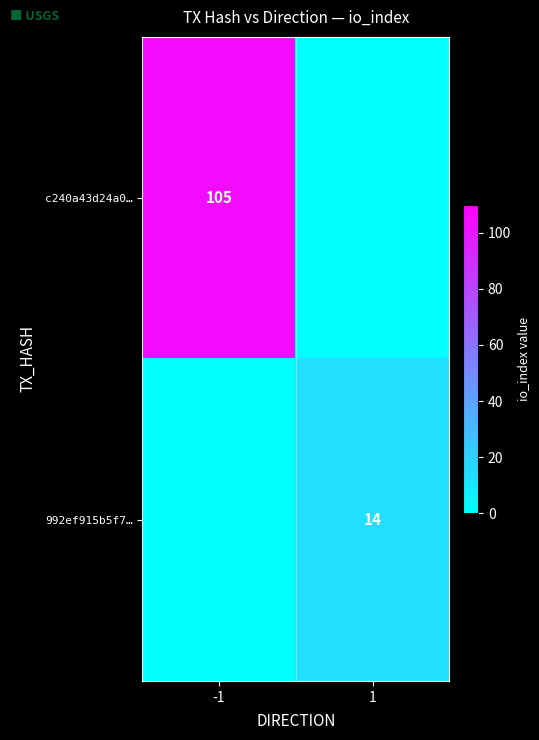

The value of 992ef915b5f7… at 1 is 5. True or false?

False